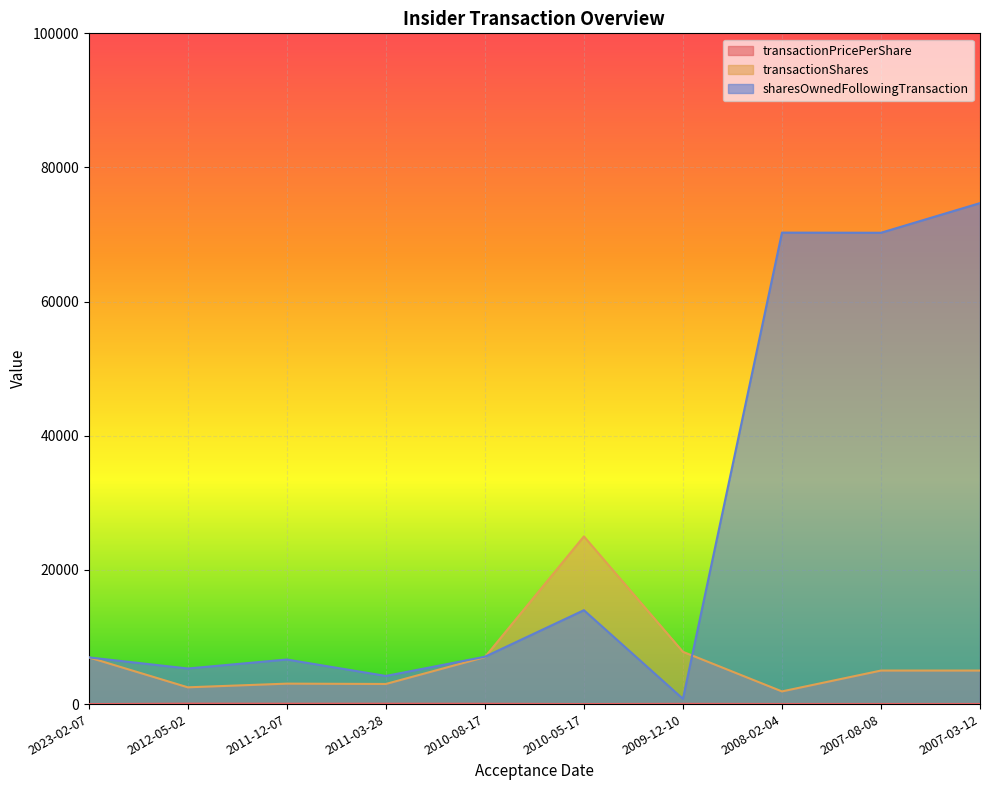

Rank the series at 2011-12-07 from lowest to highest value.

transactionPricePerShare, transactionShares, sharesOwnedFollowingTransaction